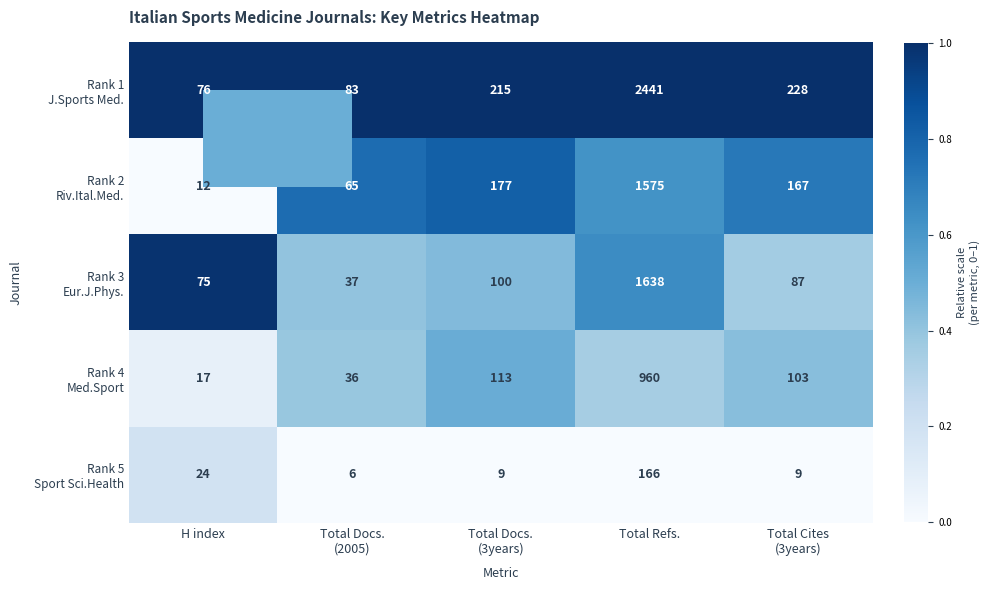

What is the maximum value shown in the chart?

2441